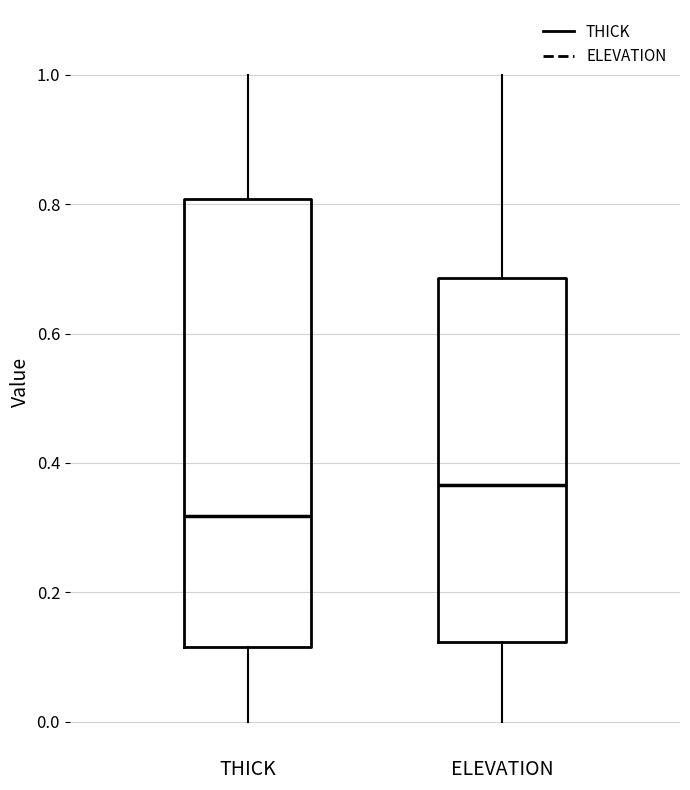

Which box has the highest median line?

ELEVATION